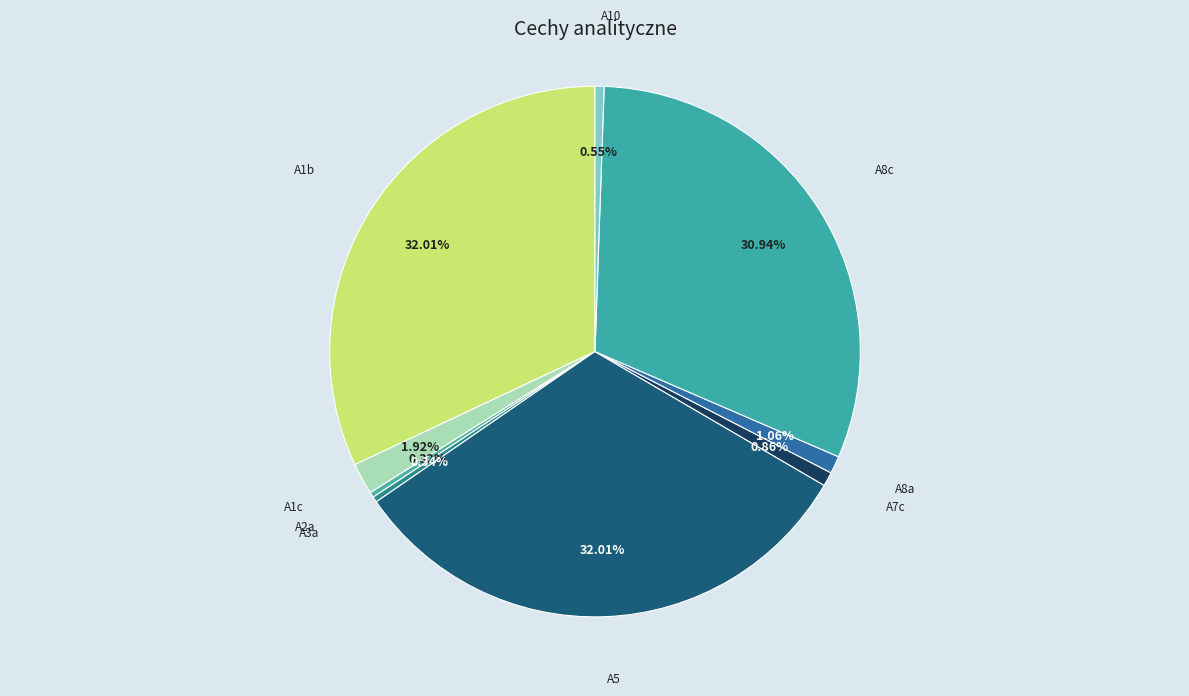

True or false: A10 accounts for 1% of the total.

True